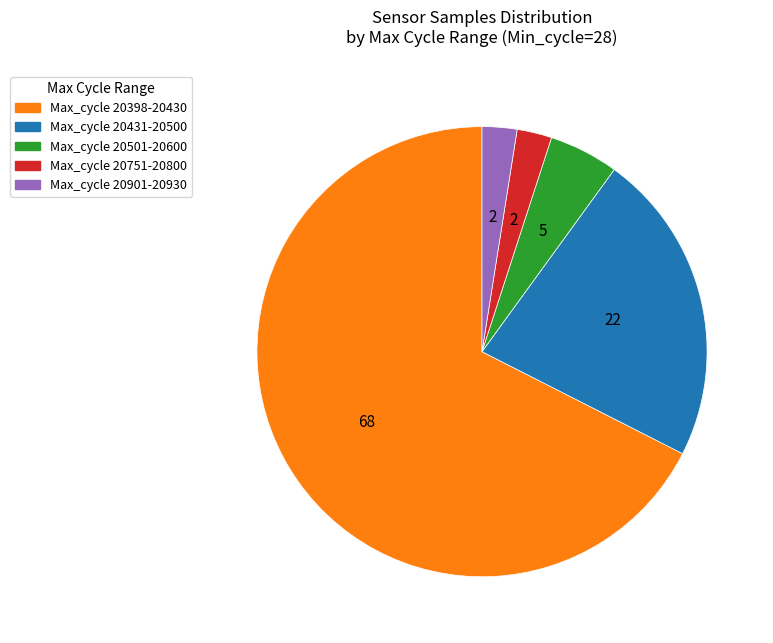

Is there a majority slice in this chart?

Yes